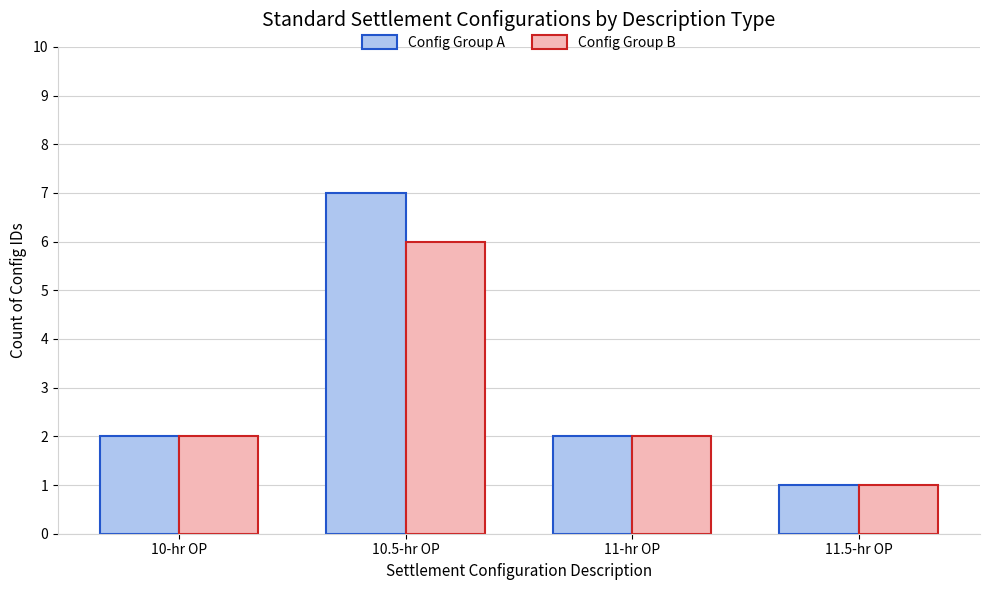

What is the value of the Config Group B bar at the 3rd from the left?

2